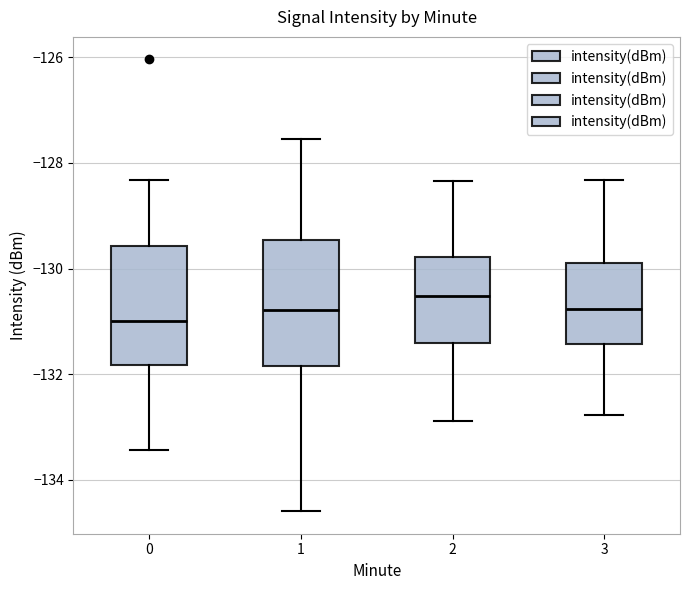

Reading left to right, transcribe this box plot: for each box, give where its median line is, the range the box spans, and where its two whiskers end, as read against the y-axis. The values are not printed on the chart, so give them approximately, as read against the axis.

0: median -131.0, box -131.8 to -129.6, whiskers -133.4 to -128.4
1: median -130.8, box -131.8 to -129.4, whiskers -134.6 to -127.6
2: median -130.6, box -131.4 to -129.8, whiskers -132.8 to -128.4
3: median -130.8, box -131.4 to -130.0, whiskers -132.8 to -128.4